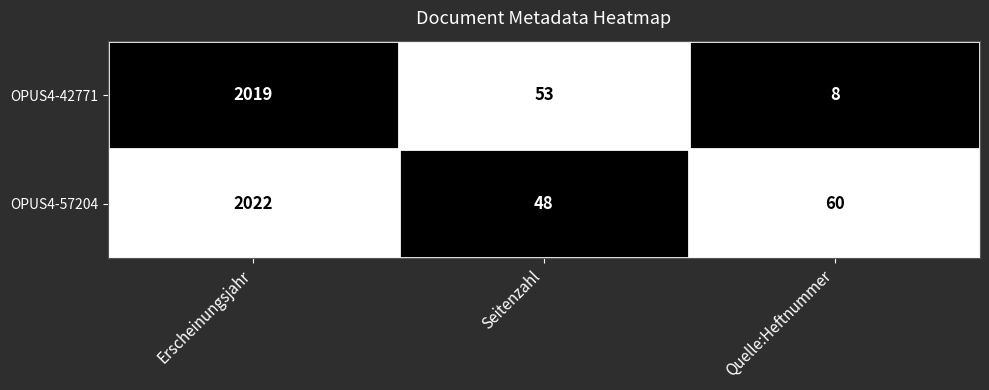

Which series has the widest spread of values?

OPUS4-42771